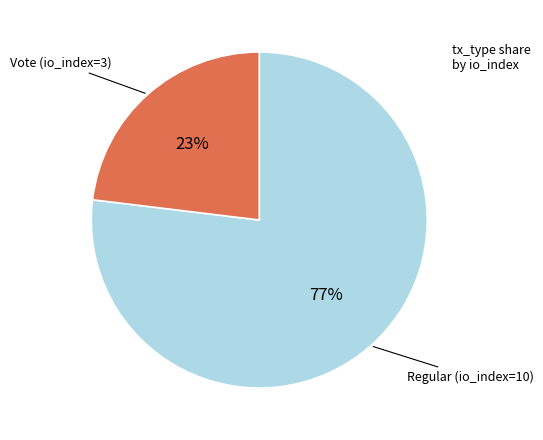

To the nearest percent, what is the difference between the largest and smallest slice percentages?

54%